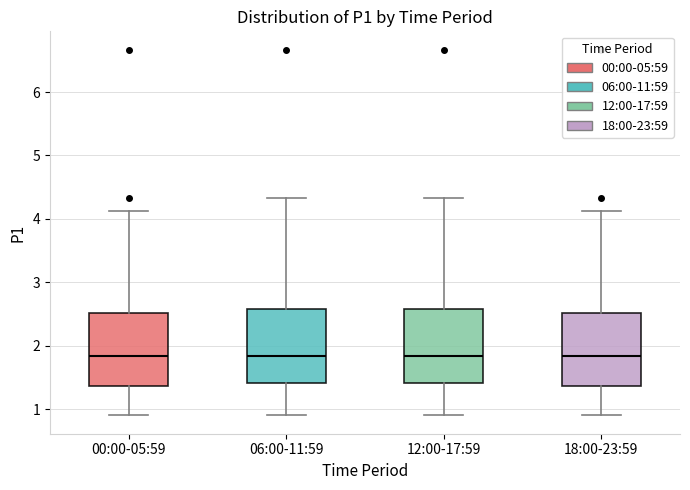

Reading left to right, transcribe this box plot: for each box, give where its median line is, the range the box spans, and where its two whiskers end, as read against the y-axis. The values are not printed on the chart, so give them approximately, as read against the axis.

00:00-05:59: median 1.8, box 1.4 to 2.5, whiskers 0.9 to 4.1
06:00-11:59: median 1.8, box 1.4 to 2.6, whiskers 0.9 to 4.3
12:00-17:59: median 1.8, box 1.4 to 2.6, whiskers 0.9 to 4.3
18:00-23:59: median 1.8, box 1.4 to 2.5, whiskers 0.9 to 4.1